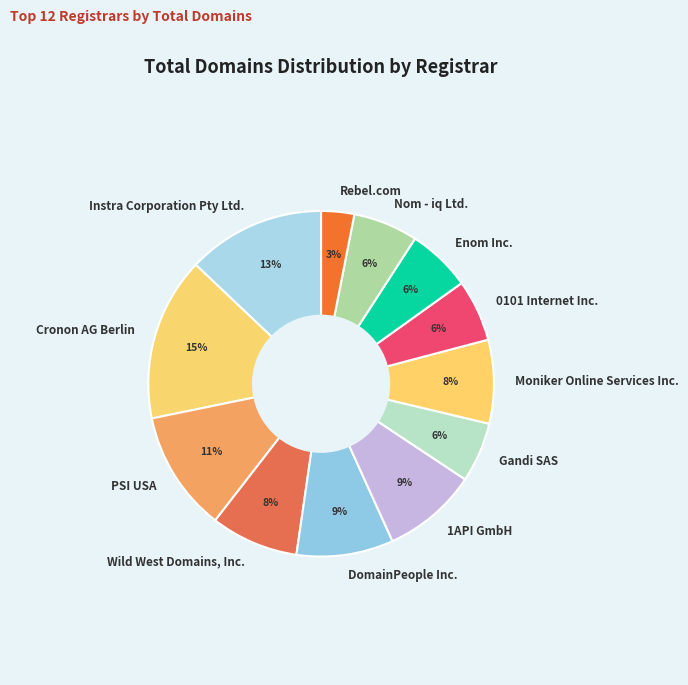

To the nearest percent, what portion does Wild West Domains, Inc. represent?

8%